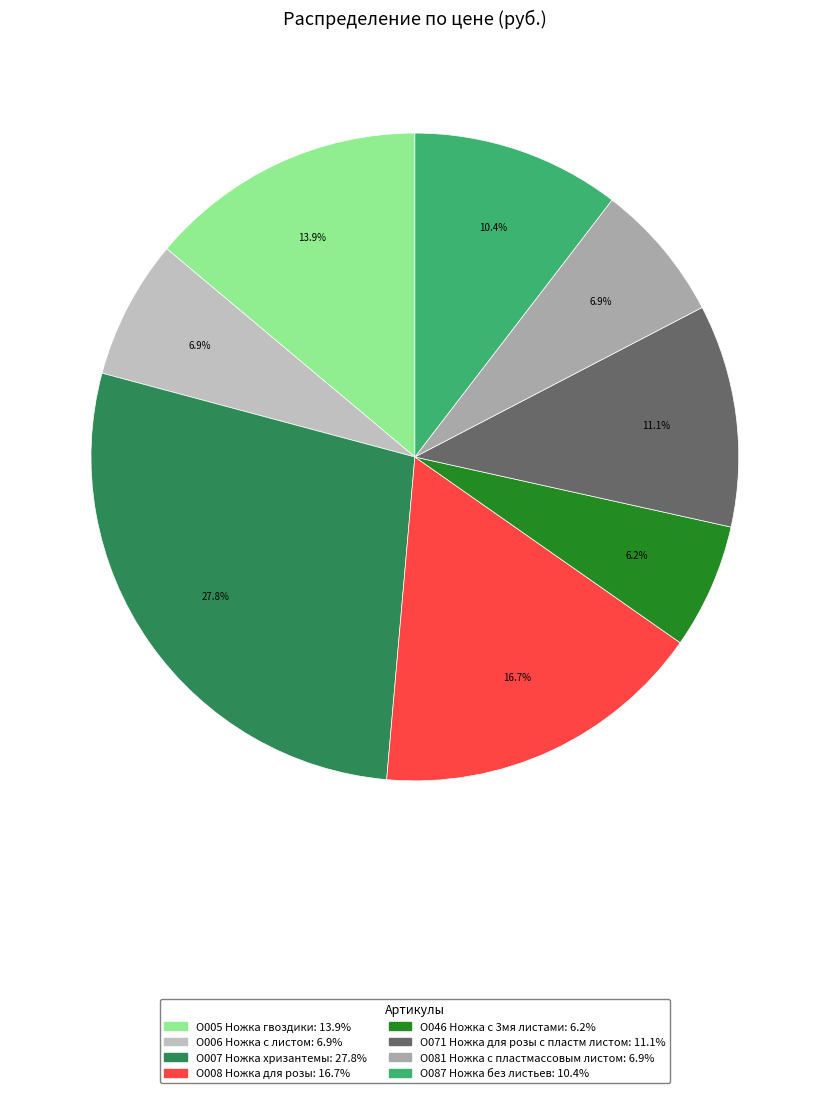

What is the ratio of the value at О081 Ножка с пластмассовым листом to the value at О006 Ножка с листом?

1.0